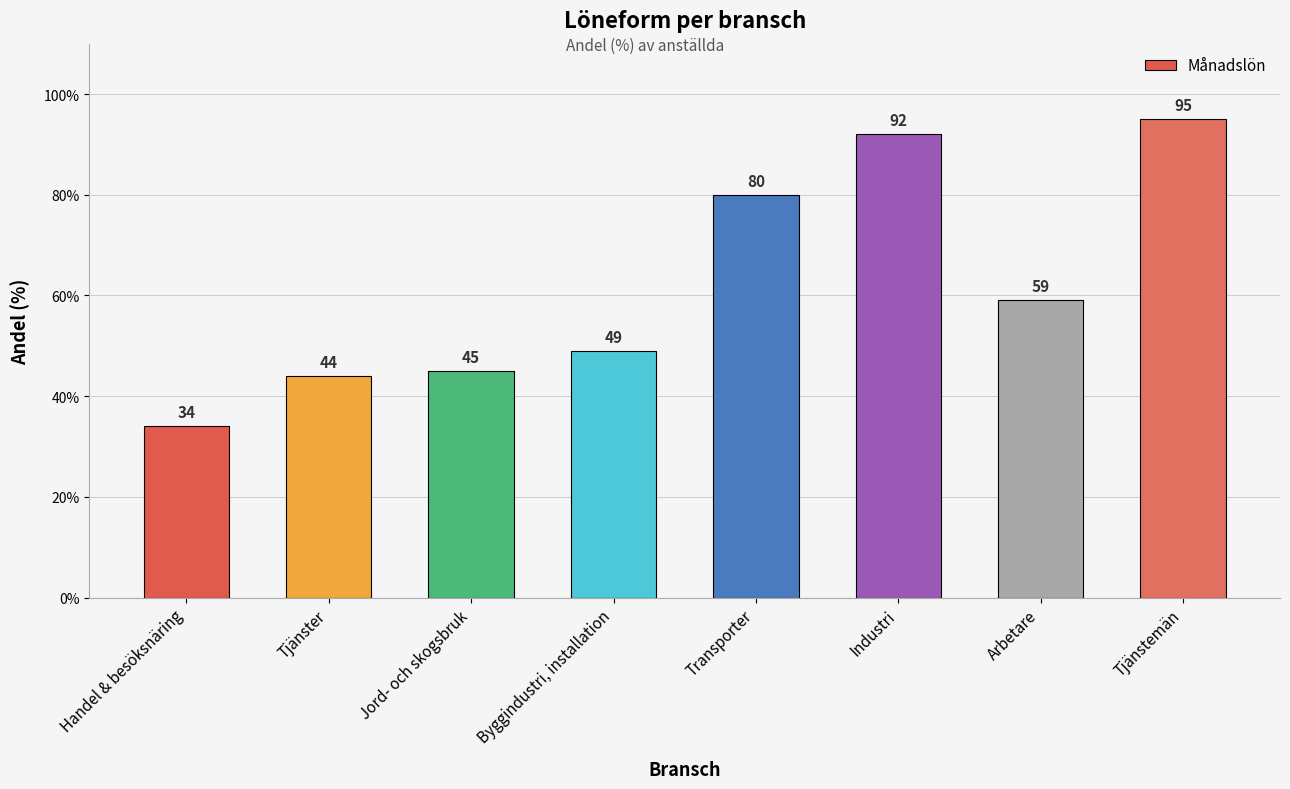

What is the difference between the maximum and minimum values?

61